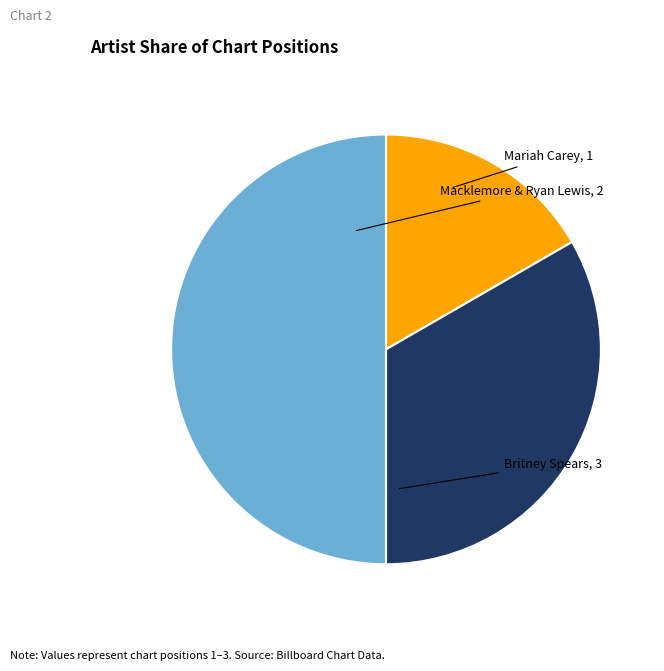

How many slices are in this pie chart?

3